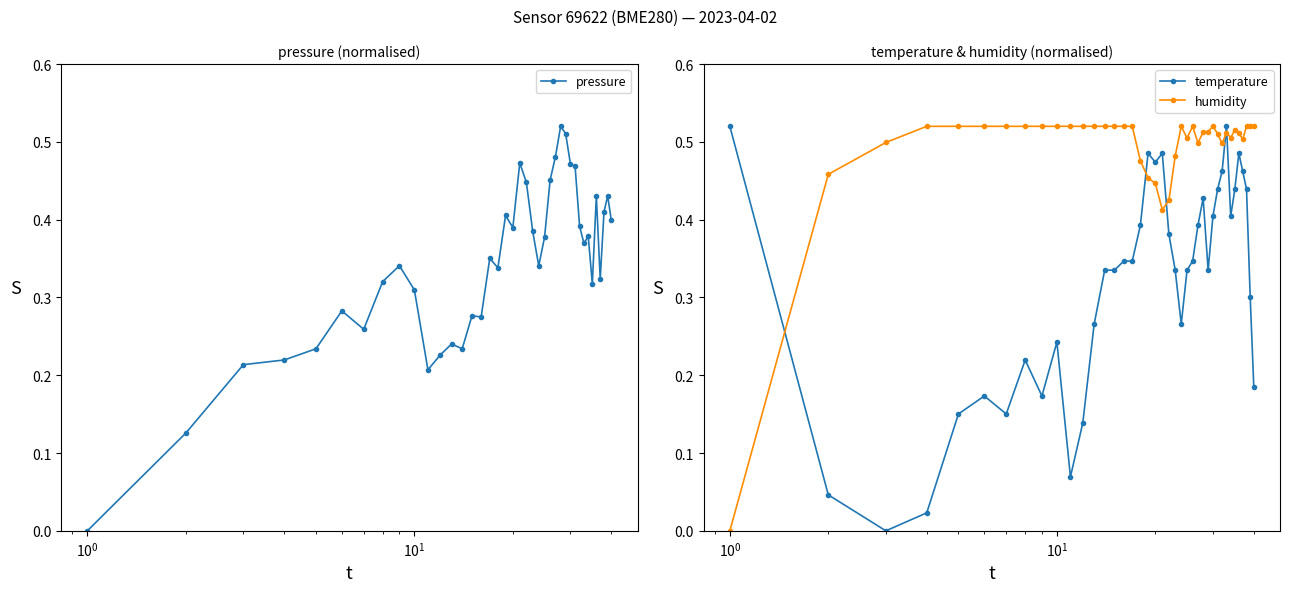

After their last crossing, which series has the higher values: humidity or temperature?

humidity